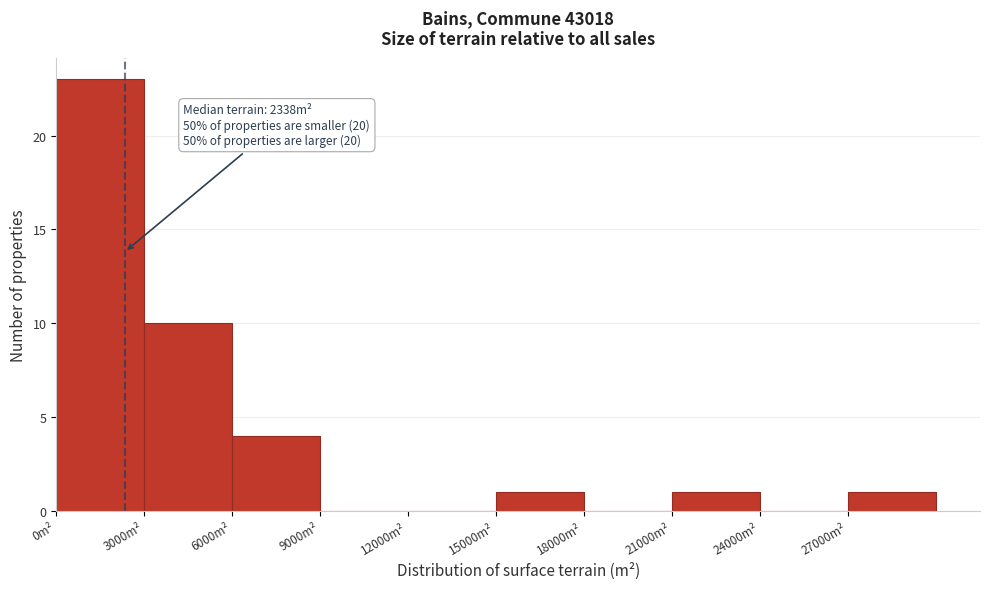

Over which range of the x-axis is the bar tallest?

0 to 3000